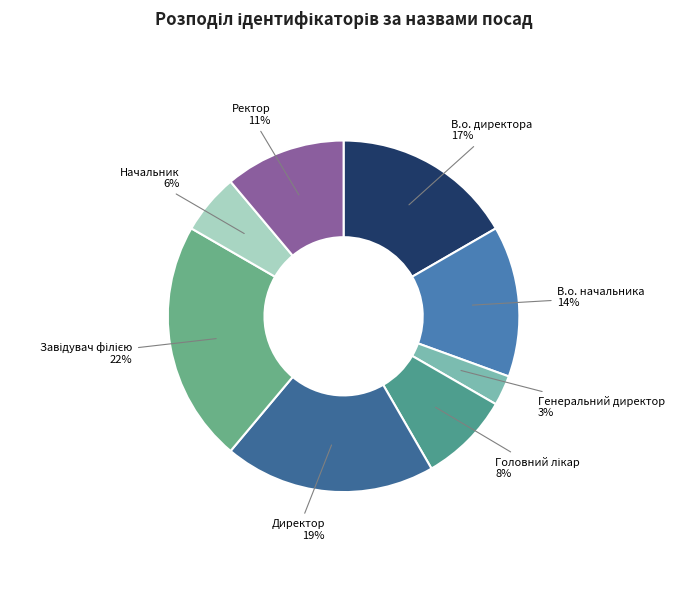

How many slices are in this pie chart?

8